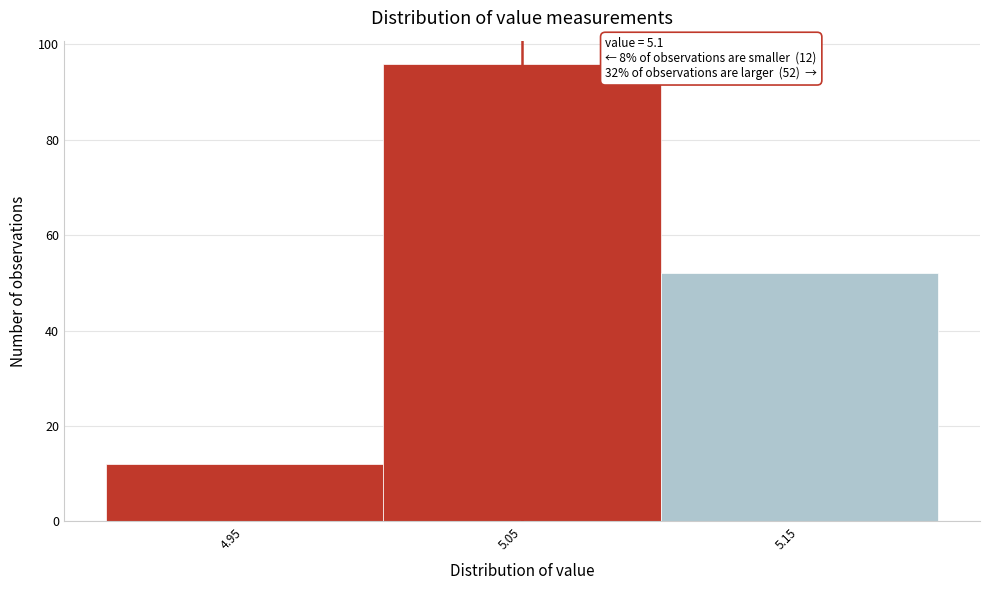

Reading right to left, what are all the values shown in this chart?

52	96	12